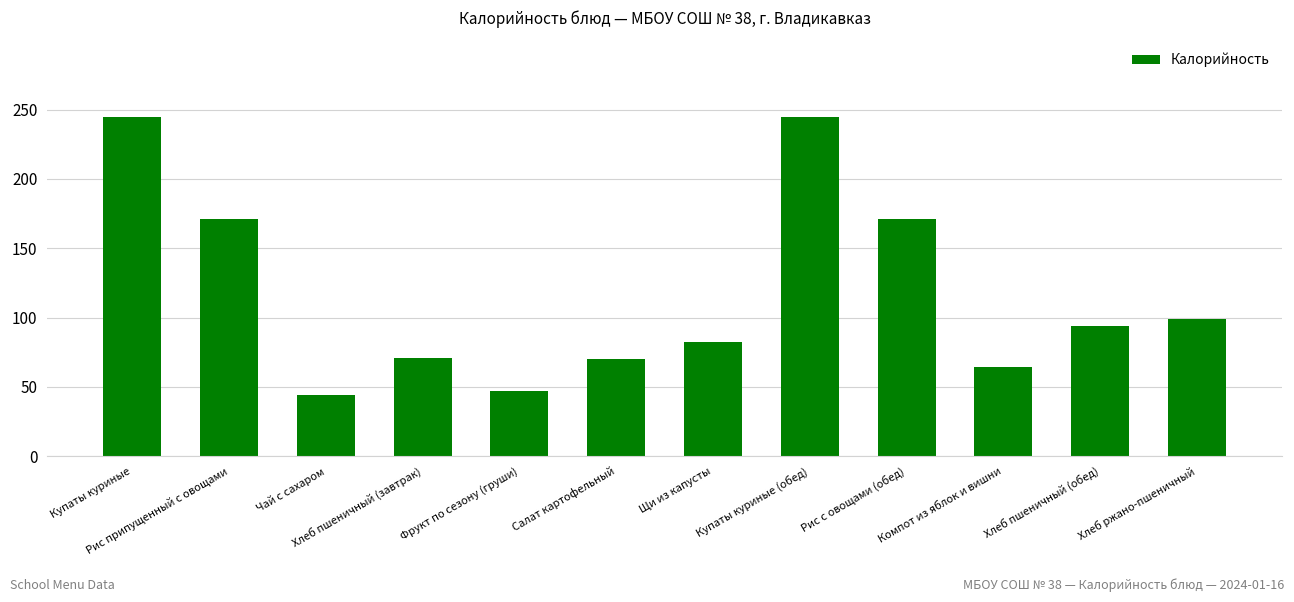

What is the label of the 7th bar from the right?

Салат картофельный